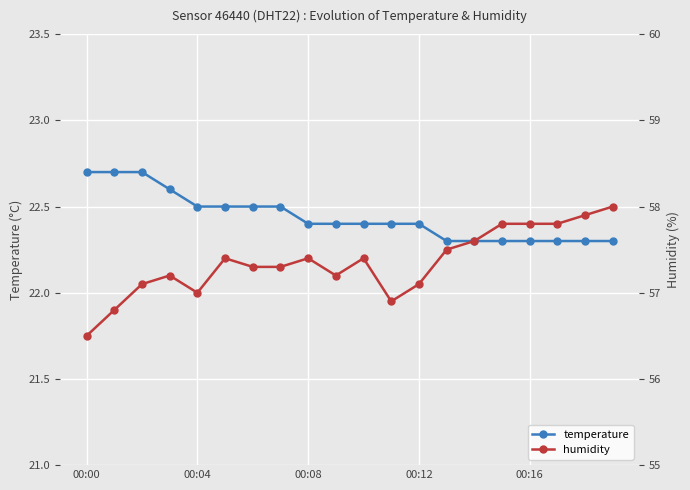

What is the spread (max minus min) of values at 7?

34.8